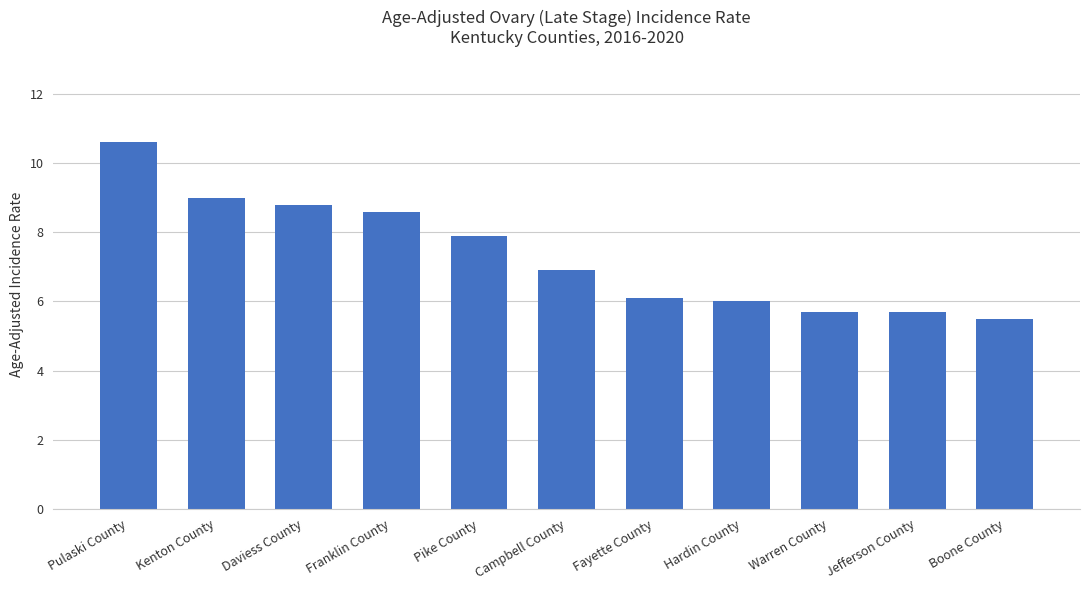

True or false: the data shows 18.8 at Pulaski County.

False